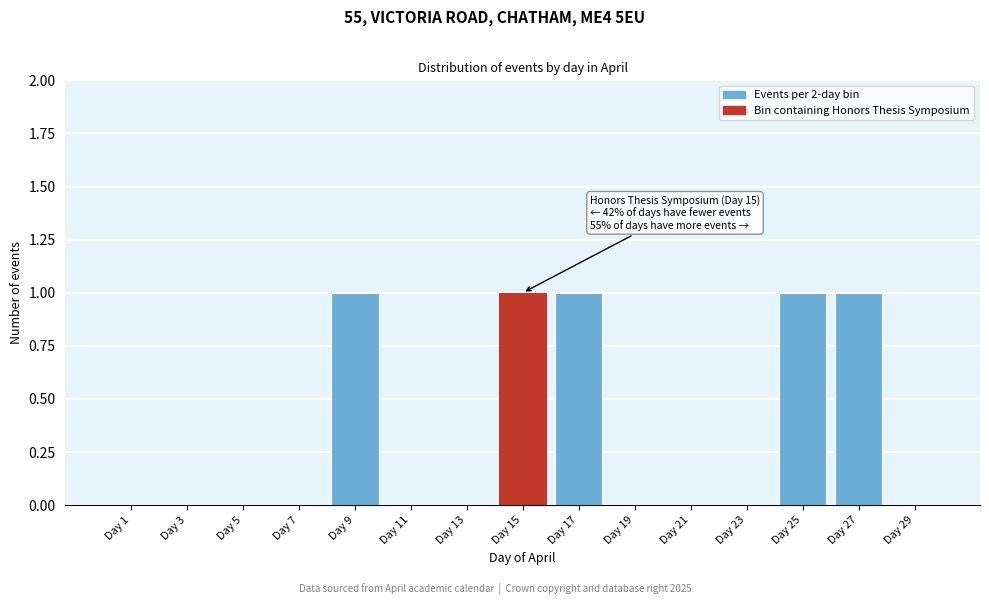

Reading left to right, transcribe all the data shown in this chart.

Day 1=0	Day 3=0	Day 5=0	Day 7=0	Day 9=1	Day 11=0	Day 13=0	Day 15=1	Day 17=1	Day 19=0	Day 21=0	Day 23=0	Day 25=1	Day 27=1	Day 29=0